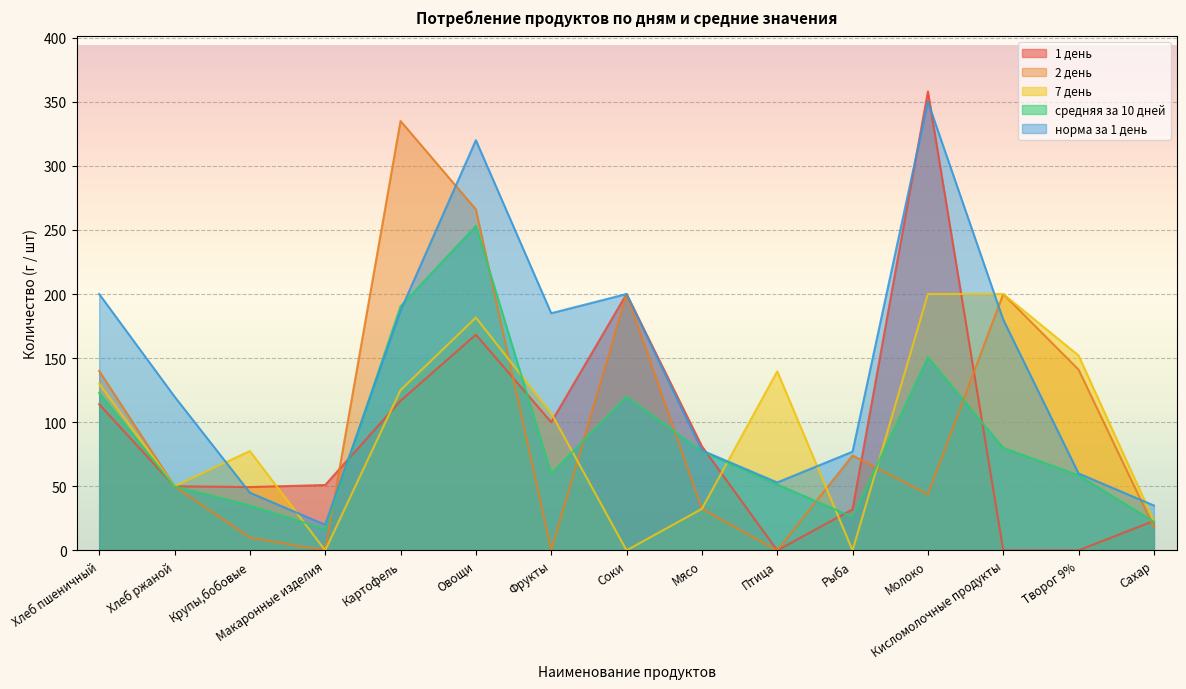

What is the difference between the maximum and minimum values in the норма за 1 день series?

330.0